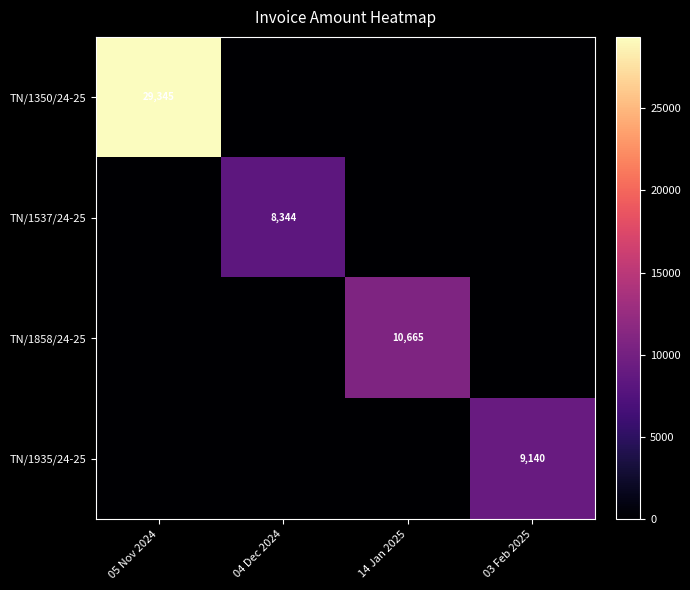

How many data points does each series have?

4